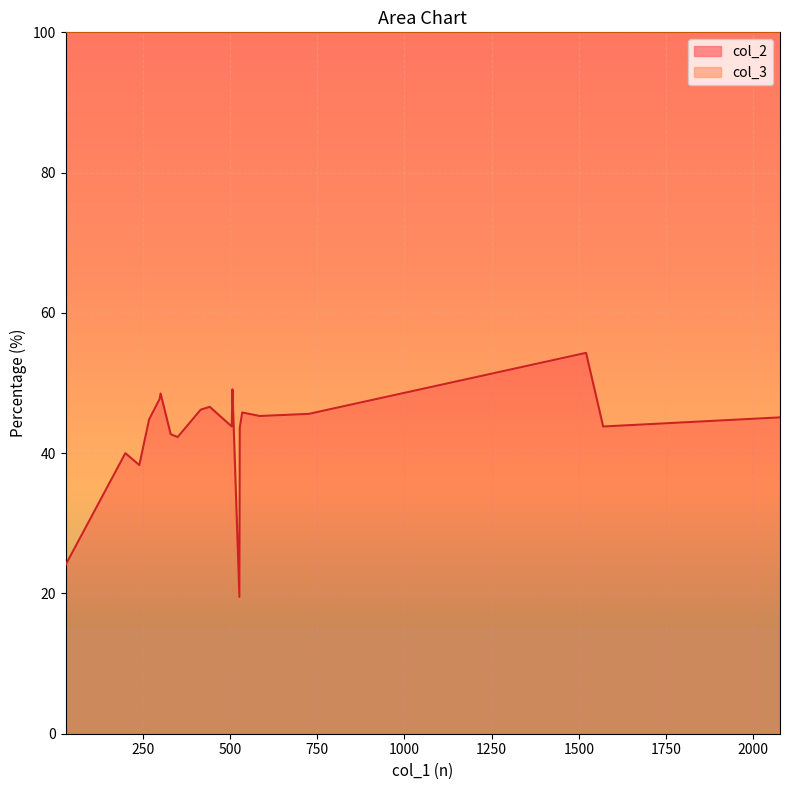

The value of col_3 at 442 is 53.4. True or false?

True